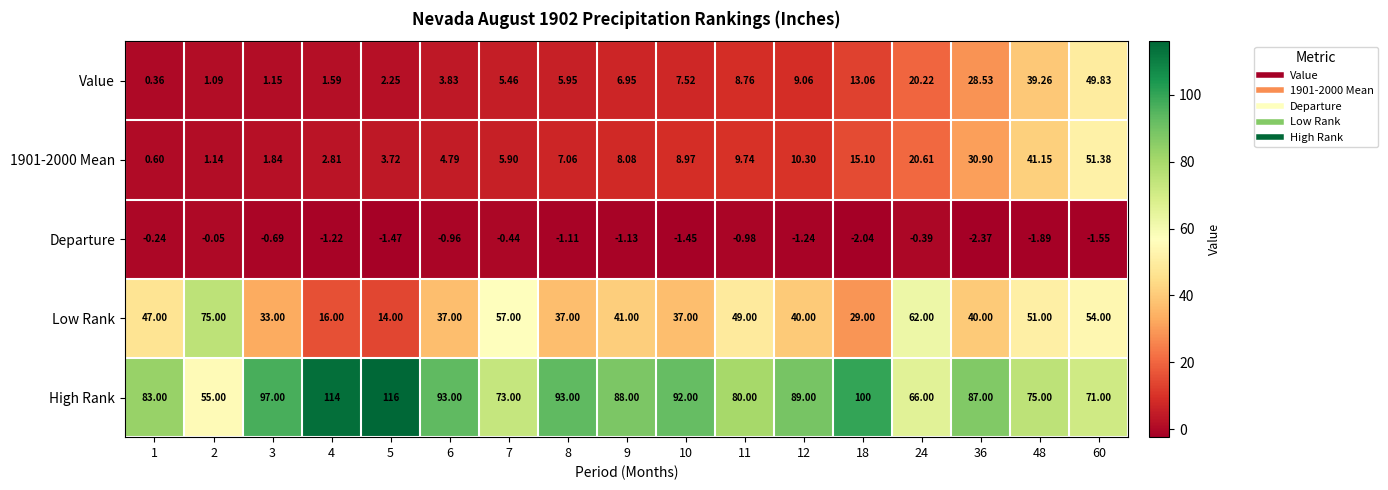

Is the value of 1901-2000 Mean at 11 greater than the value of Departure at 11?

Yes